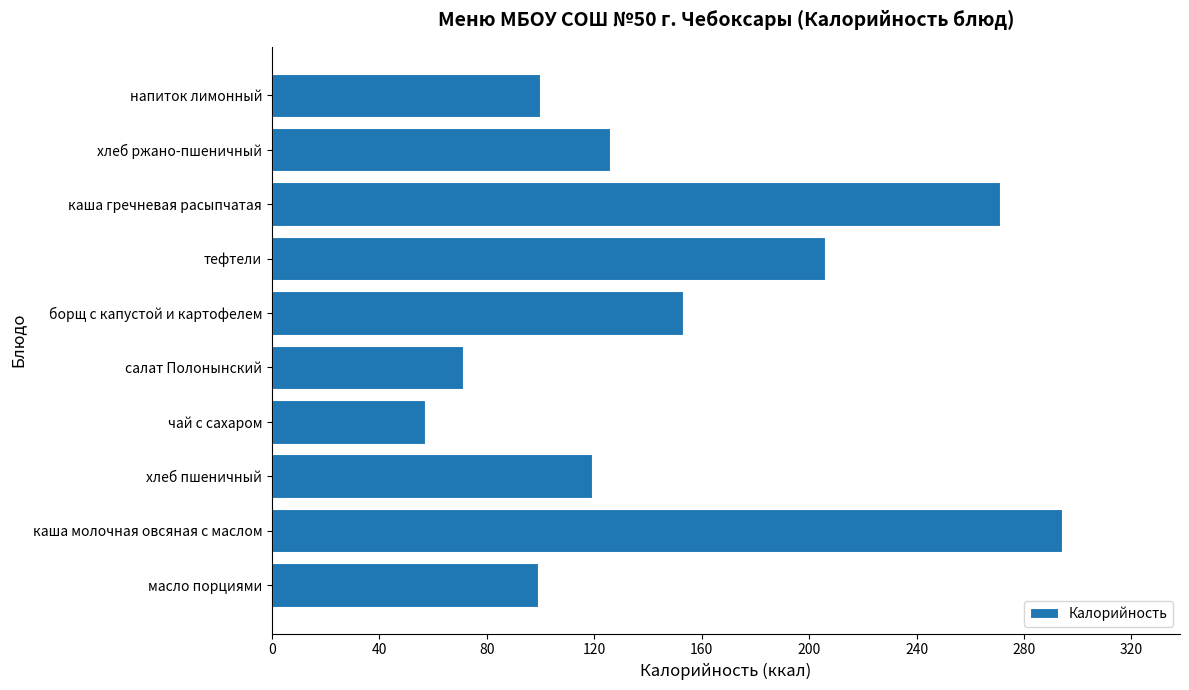

What is the minimum value shown in the chart?

57